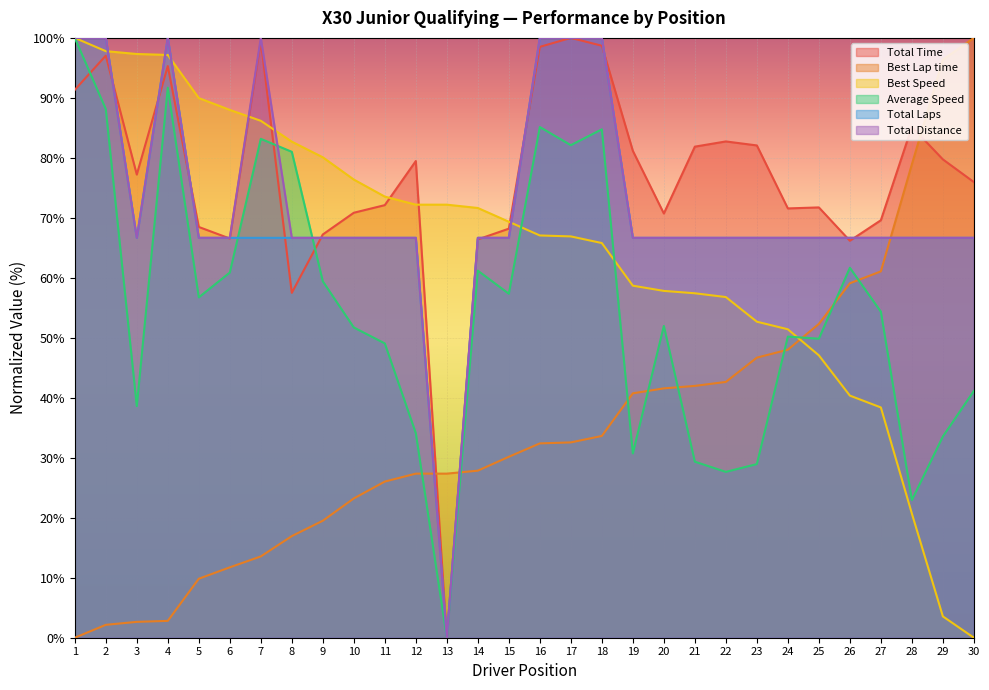

Where does the Average Speed series first go above 54?

1